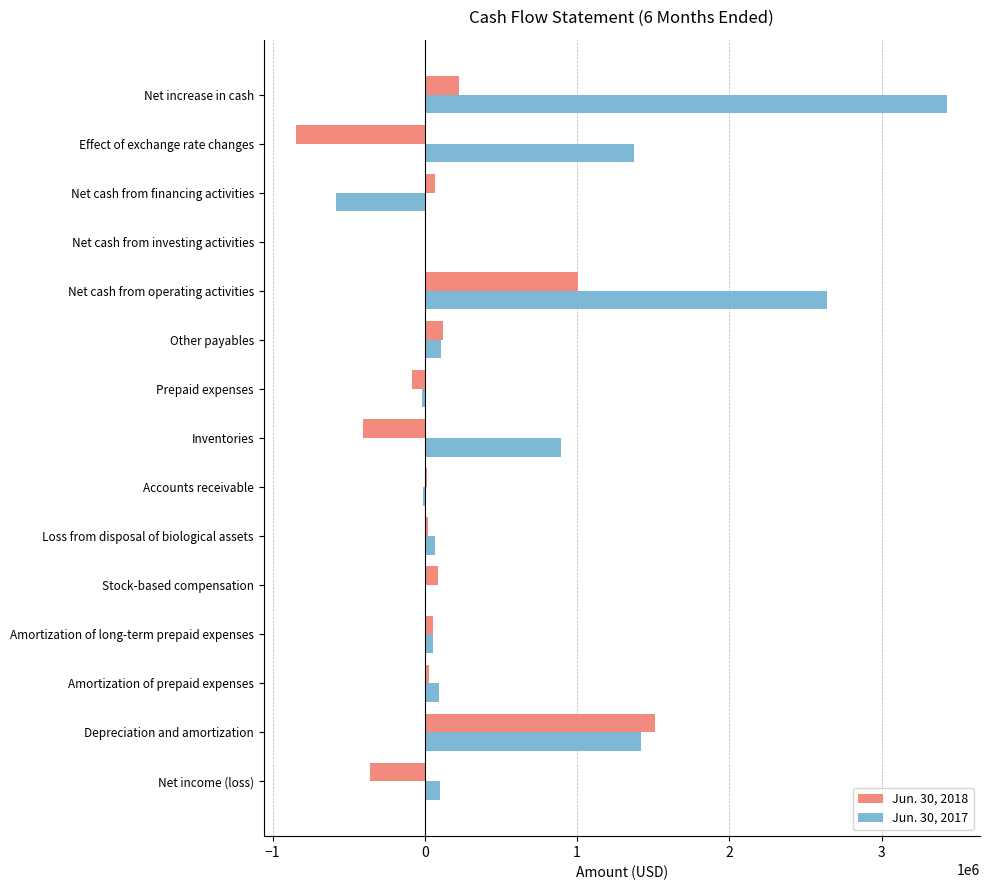

What is the maximum value for Jun. 30, 2018?

1509781